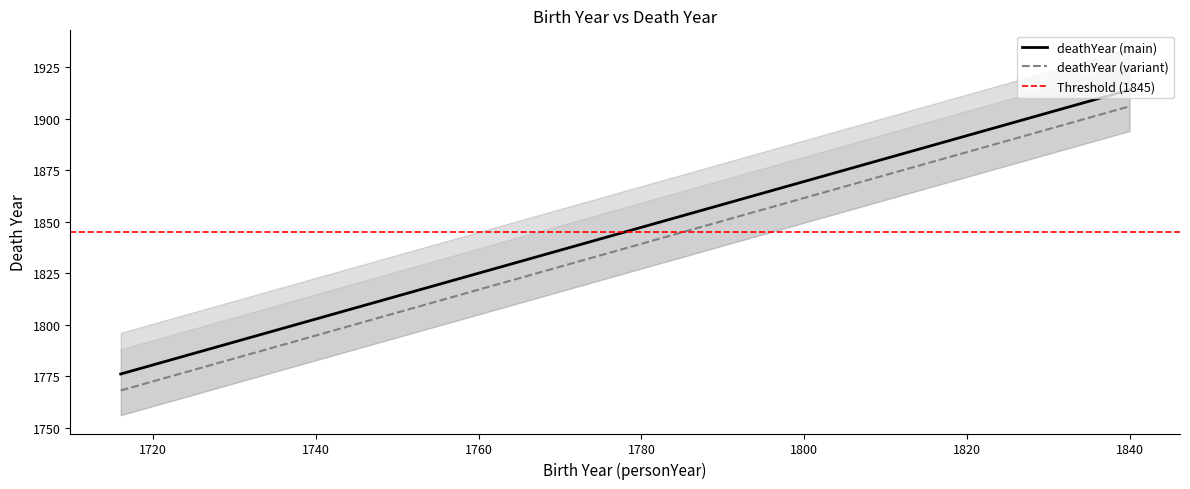

List the series in order of their peak value, lowest first.

Threshold (1845), deathYear (variant), deathYear (main)